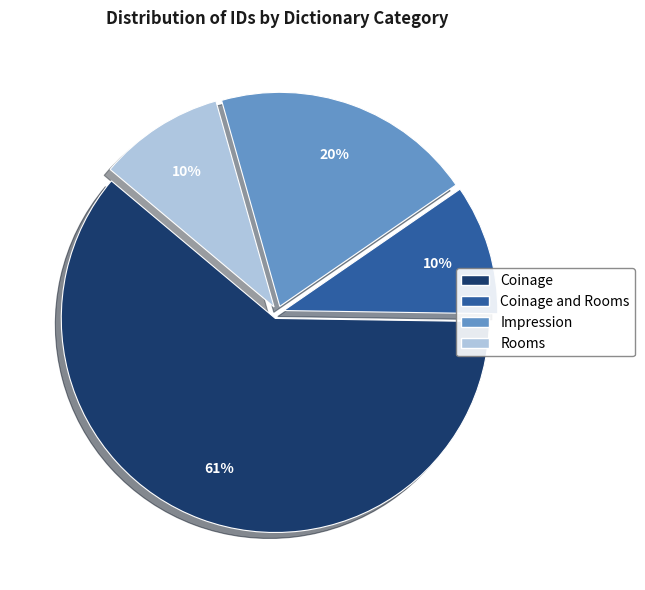

Does any single category account for the majority?

Yes